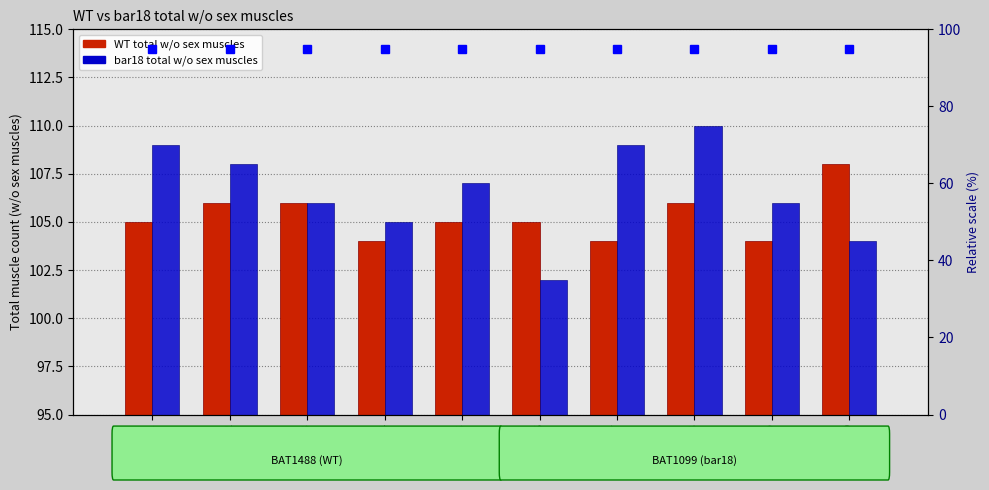

Is it true that bar18 total w/o sex muscles equals 25 at worm 10?

False